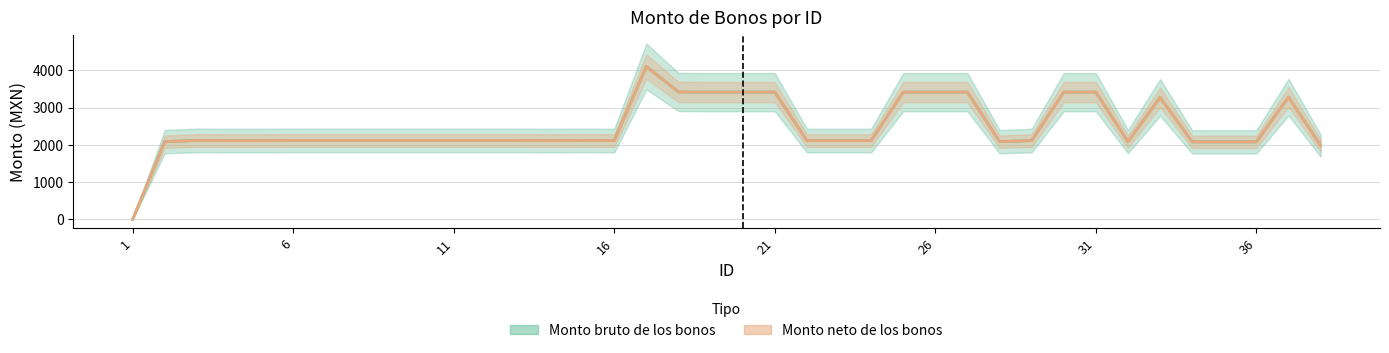

At how many categories does at least one series exceed 3137?

12